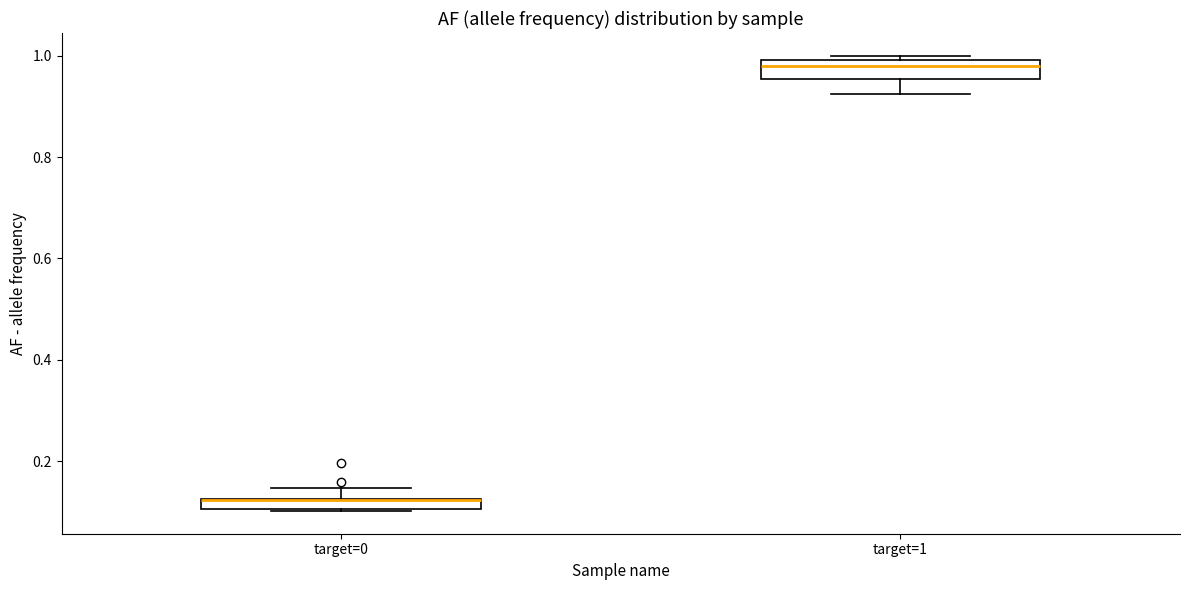

Where is the upper edge of the box for target=1 on the y-axis? The values are not printed on the chart, so give them approximately, as read against the axis.

1.00